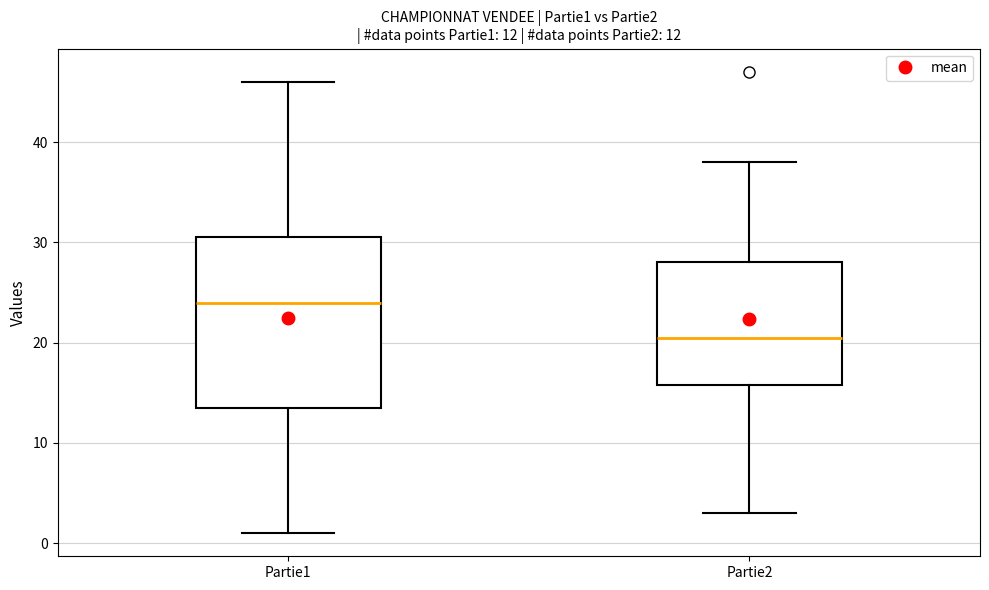

Comparing the boxes themselves (not the whiskers), which one is the tallest?

Partie1